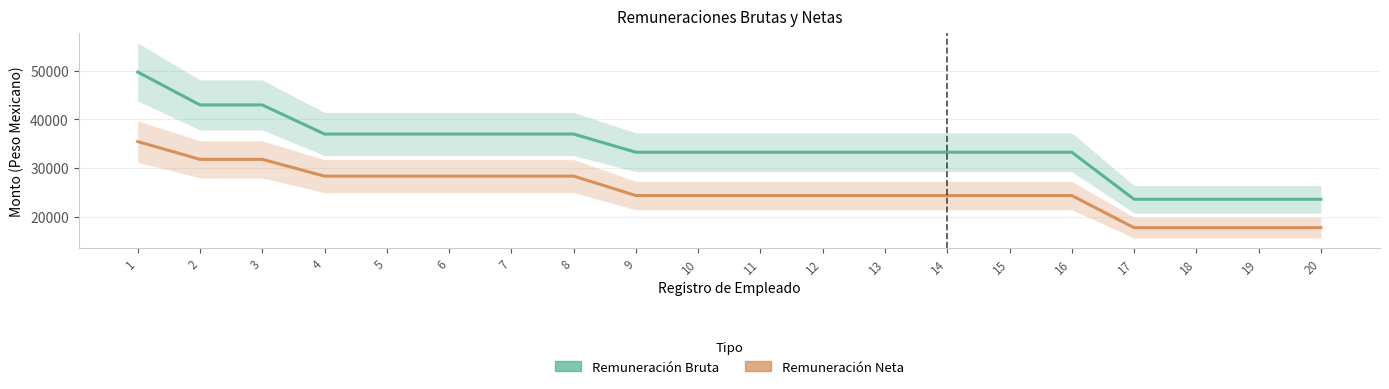

At 11, list the series in order from largest to smallest.

Remuneración Bruta, Remuneración Neta